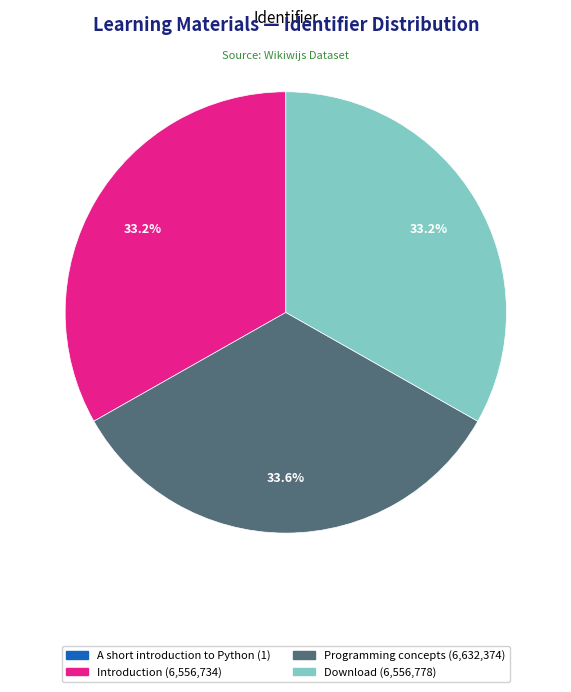

What is the total percentage of Programming concepts and Introduction?

66.8%